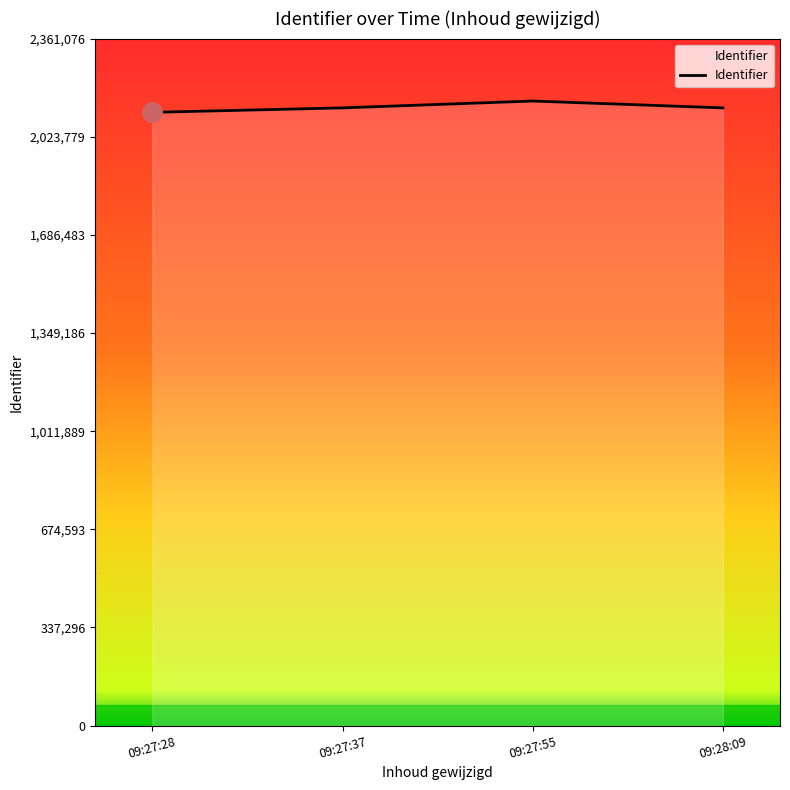

At which category does the data reach its first local peak?

09:27:55